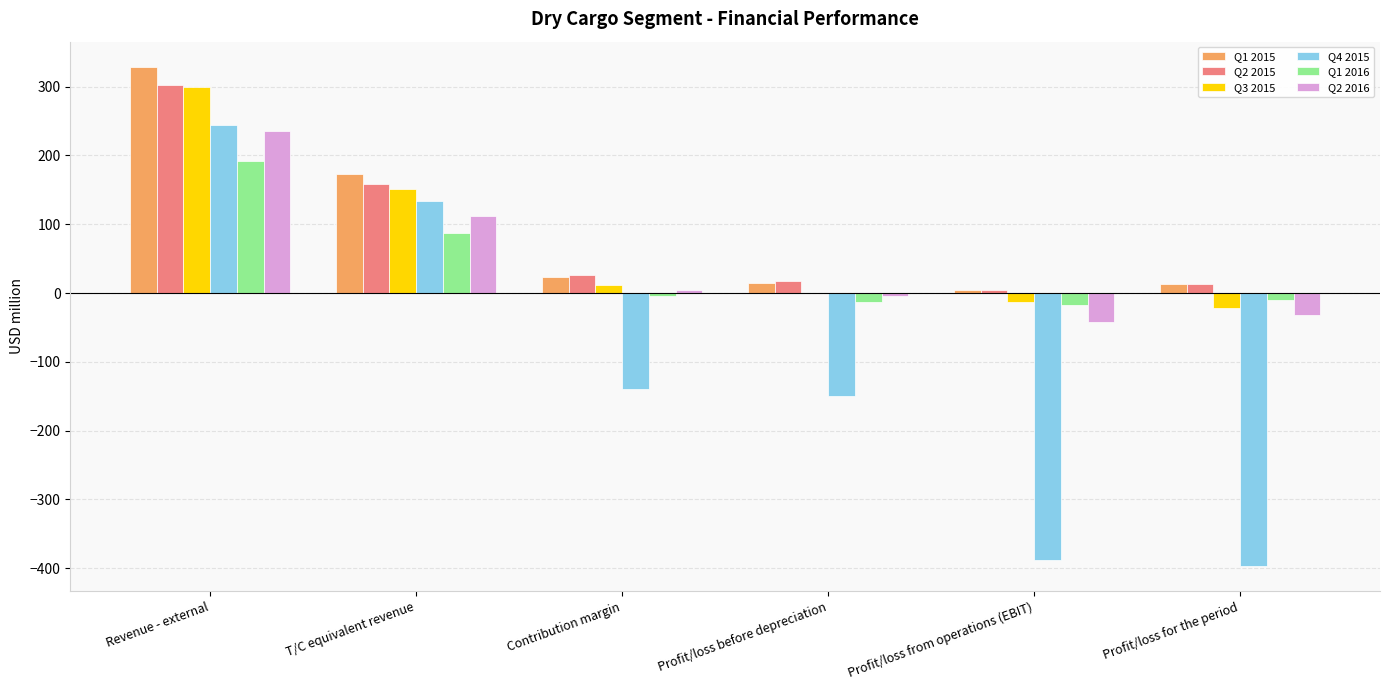

At which category is the sum across all series the highest?

Revenue - external